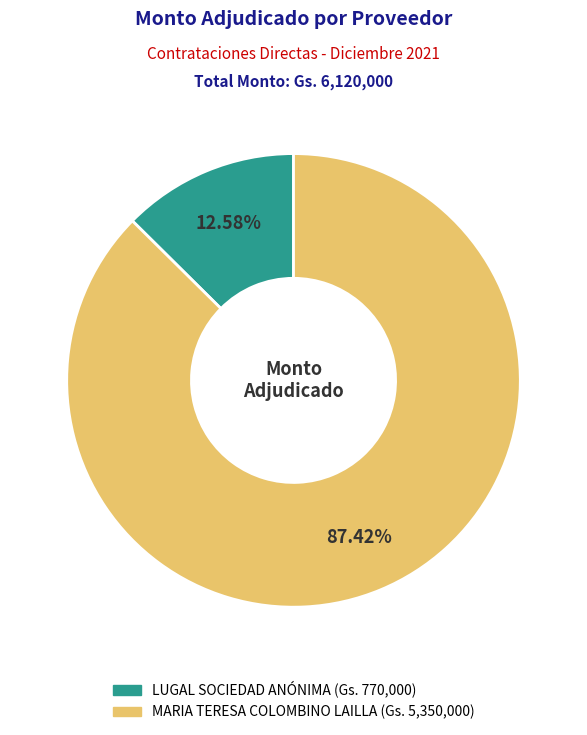

How many slices are in this pie chart?

2